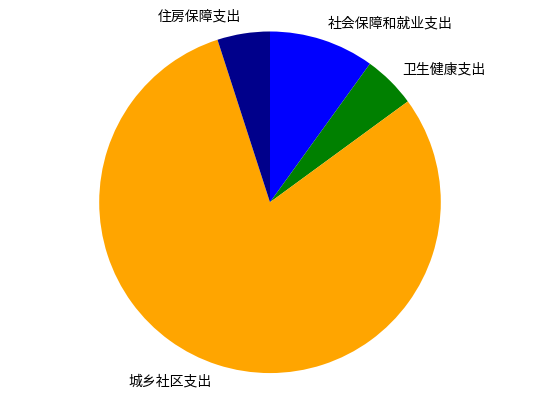

Count the number of slices in the pie.

4